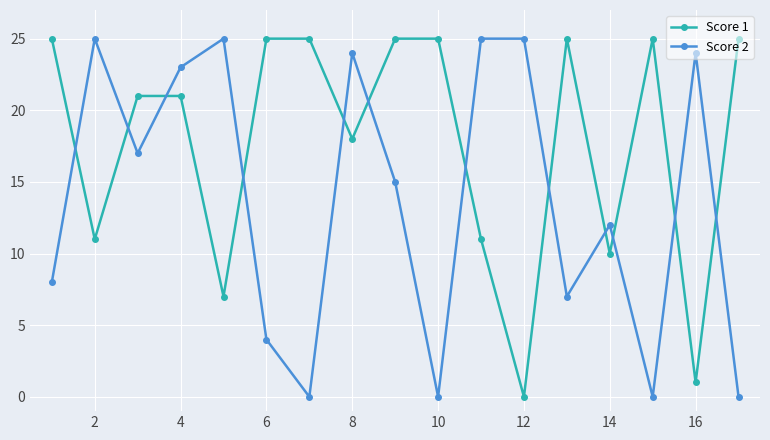

What is the value of the Score 2 point at the 3rd from the left?

17